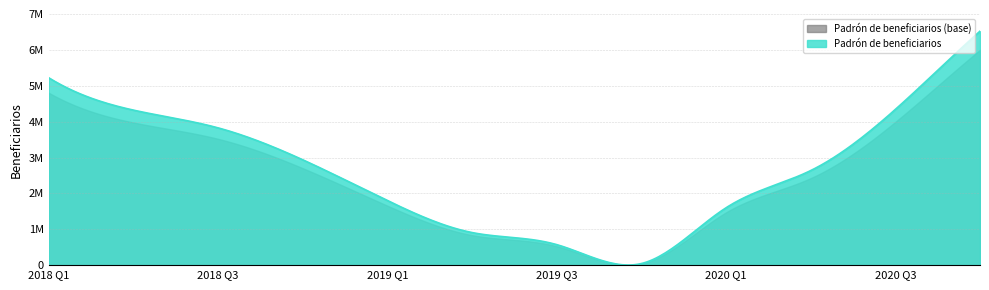

What is the difference between the second highest and minimum values?

5179108